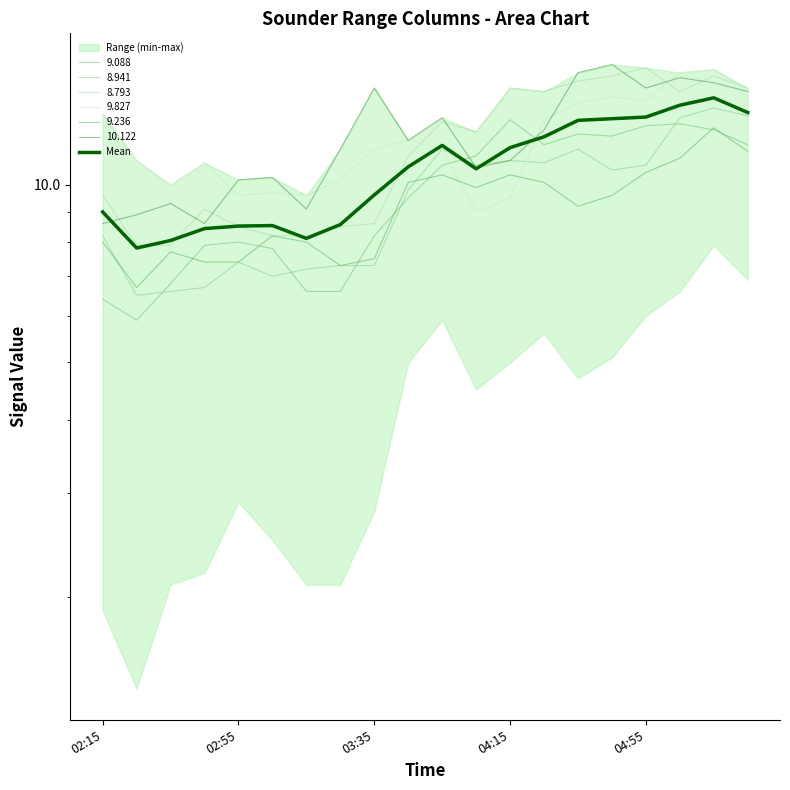

The value at 14 is 12.9. True or false?

True